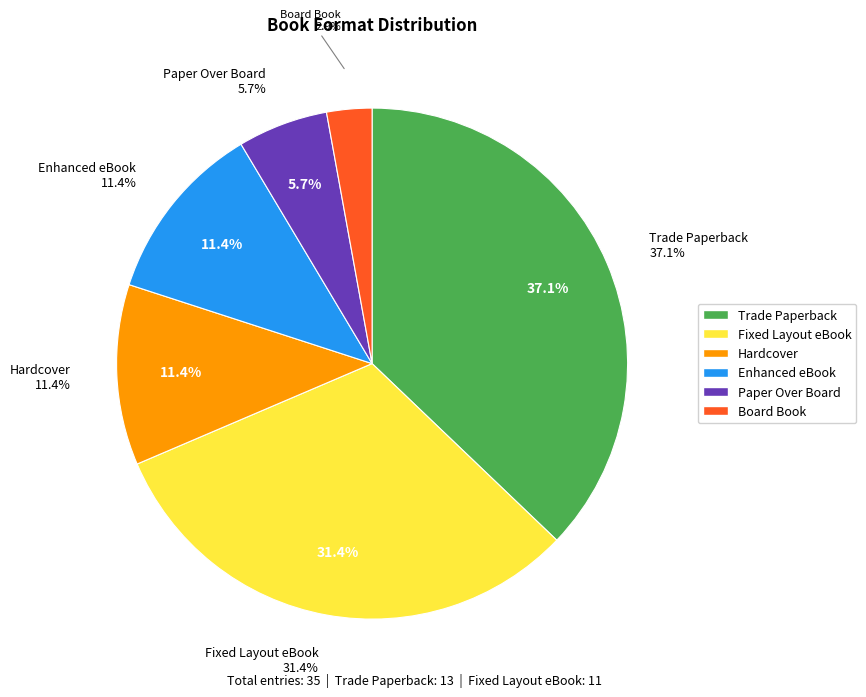

How many slices are in this pie chart?

6